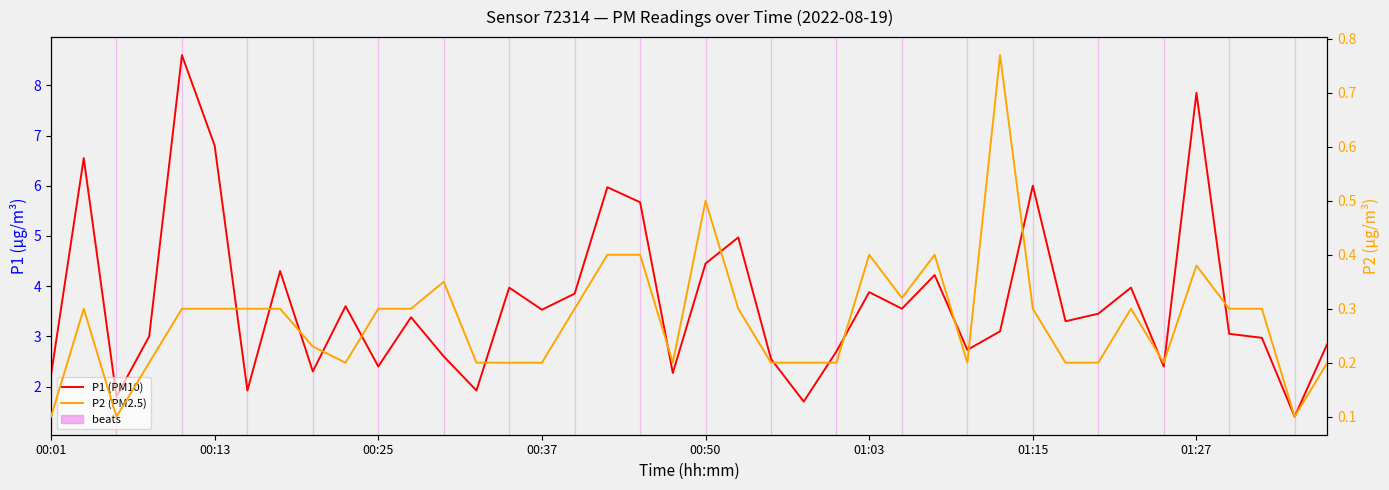

At how many categories does at least one series exceed 5?

7